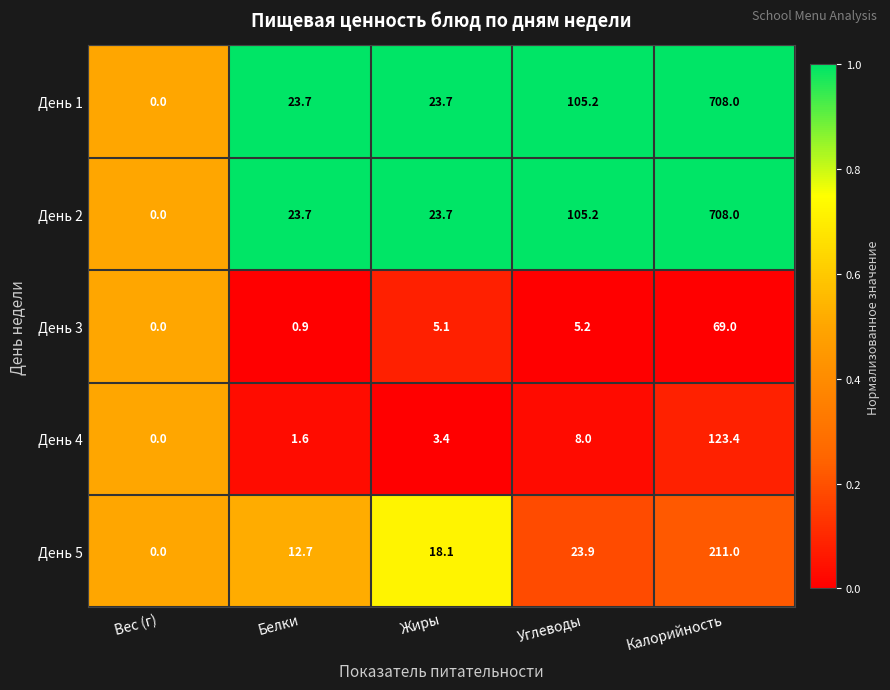

Rank the categories by День 4 value from lowest to highest.

Вес (г), Белки, Жиры, Углеводы, Калорийность